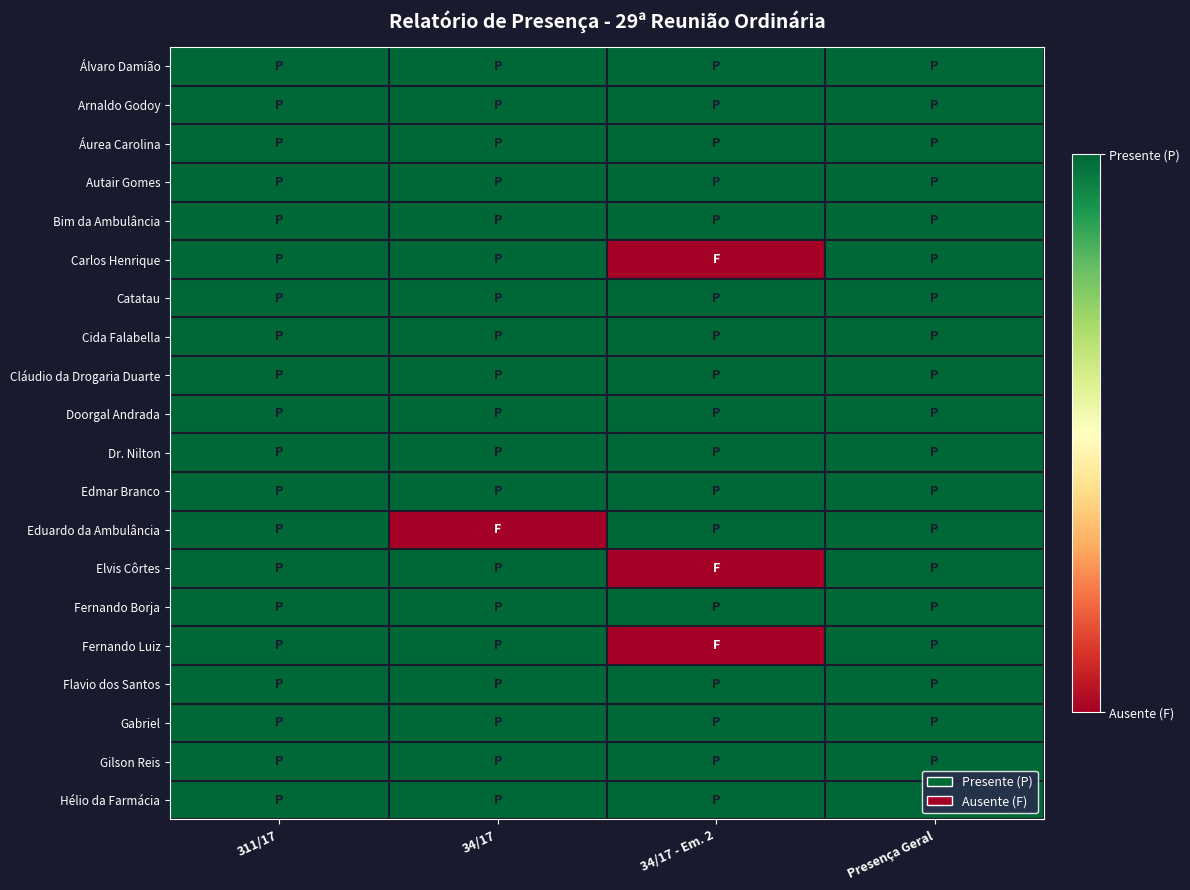

At which category does the chart reach its minimum across all series?

34/17 - Em. 2